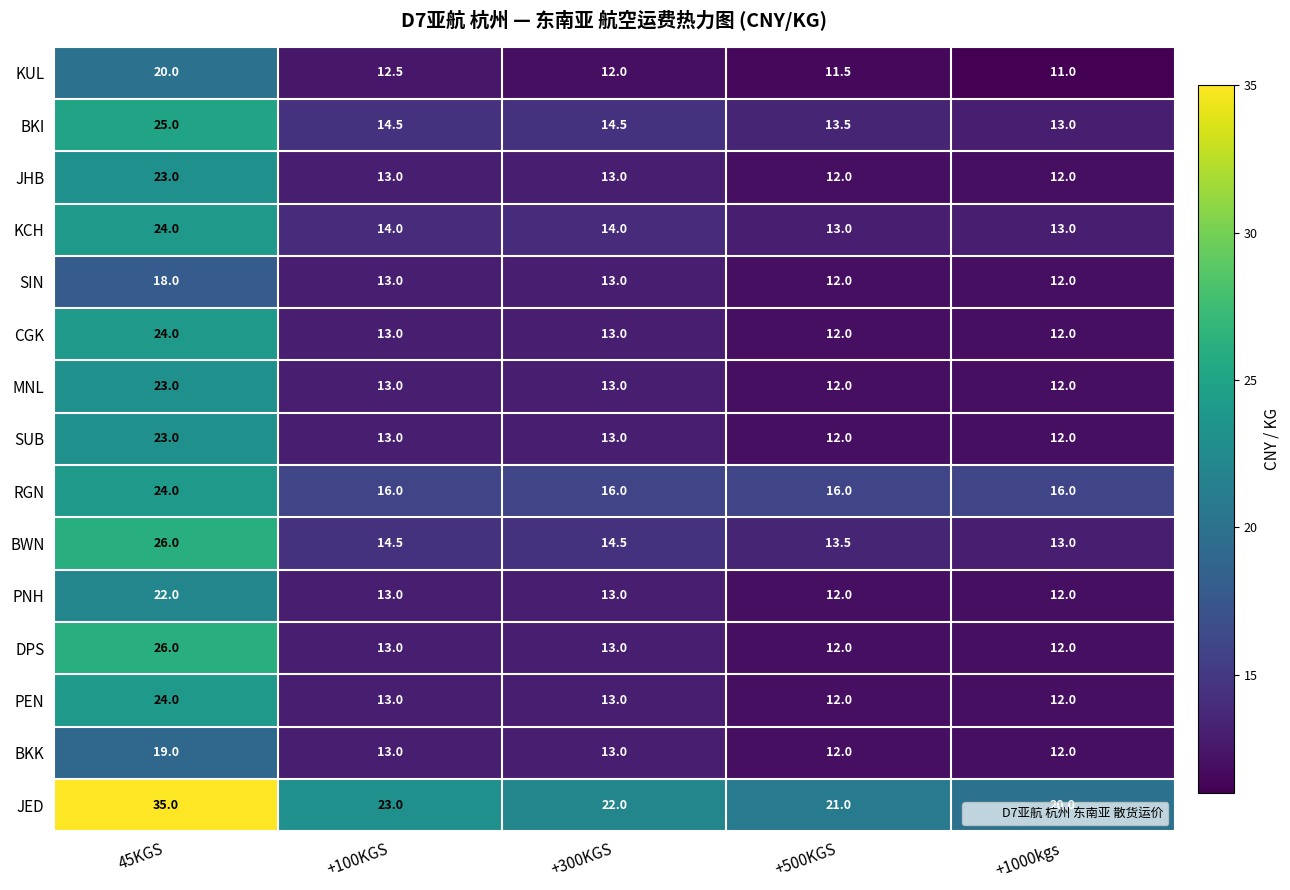

Which series has the largest total across all categories?

JED